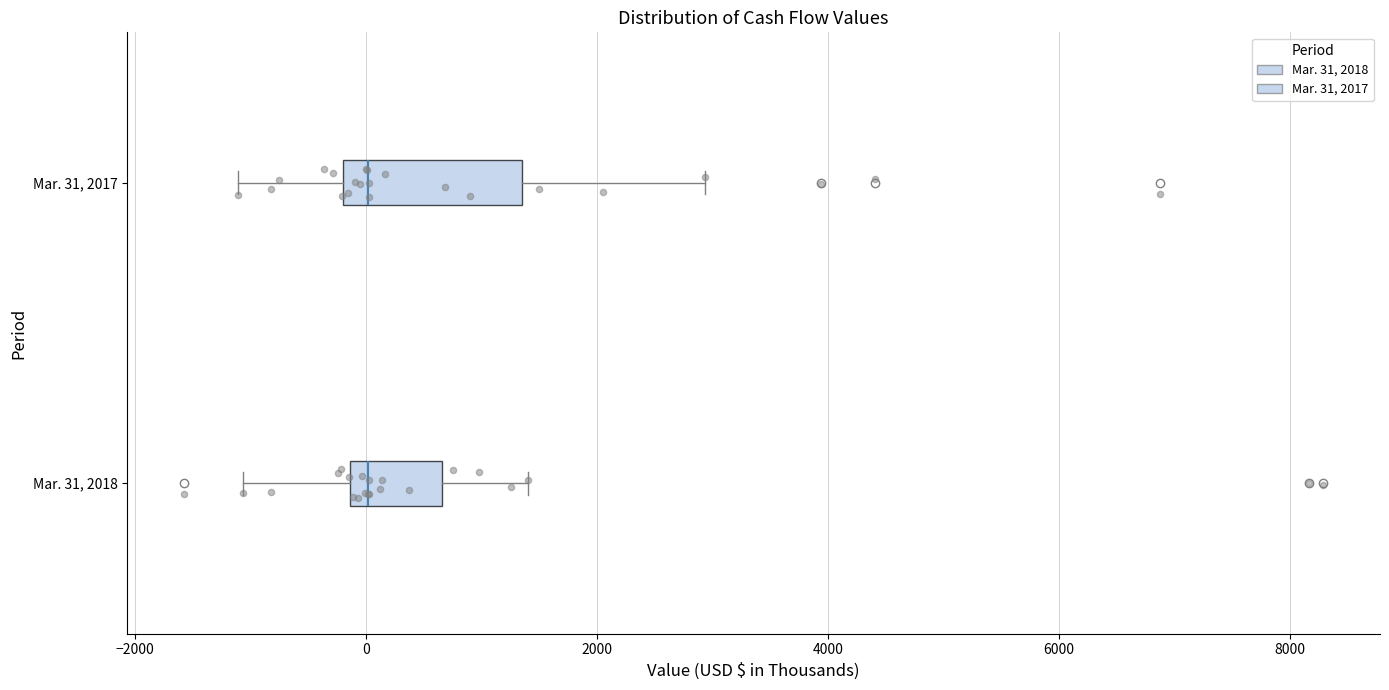

Comparing the boxes themselves (not the whiskers), which one is the widest?

Mar. 31, 2017